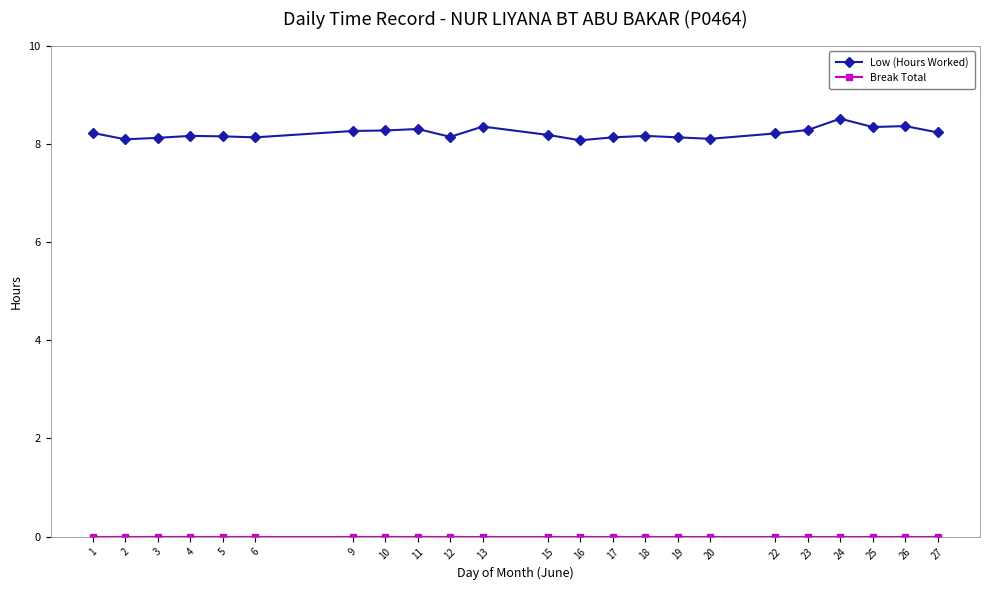

How many series are shown in this chart?

2